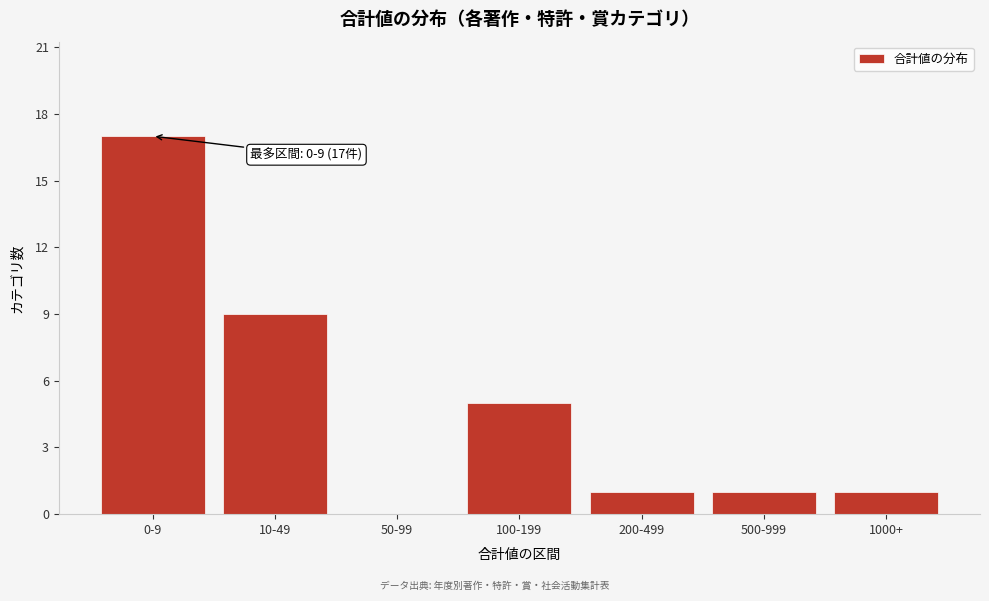

Reading left to right, what are all the values shown in this chart?

0-9=17	10-49=9	50-99=0	100-199=5	200-499=1	500-999=1	1000+=1